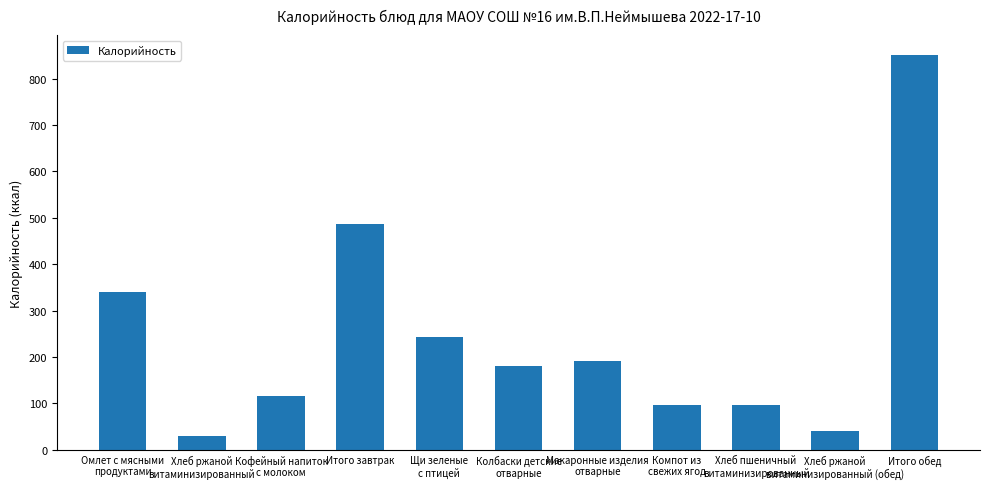

What is the value of the 10th bar from the left?

41.3